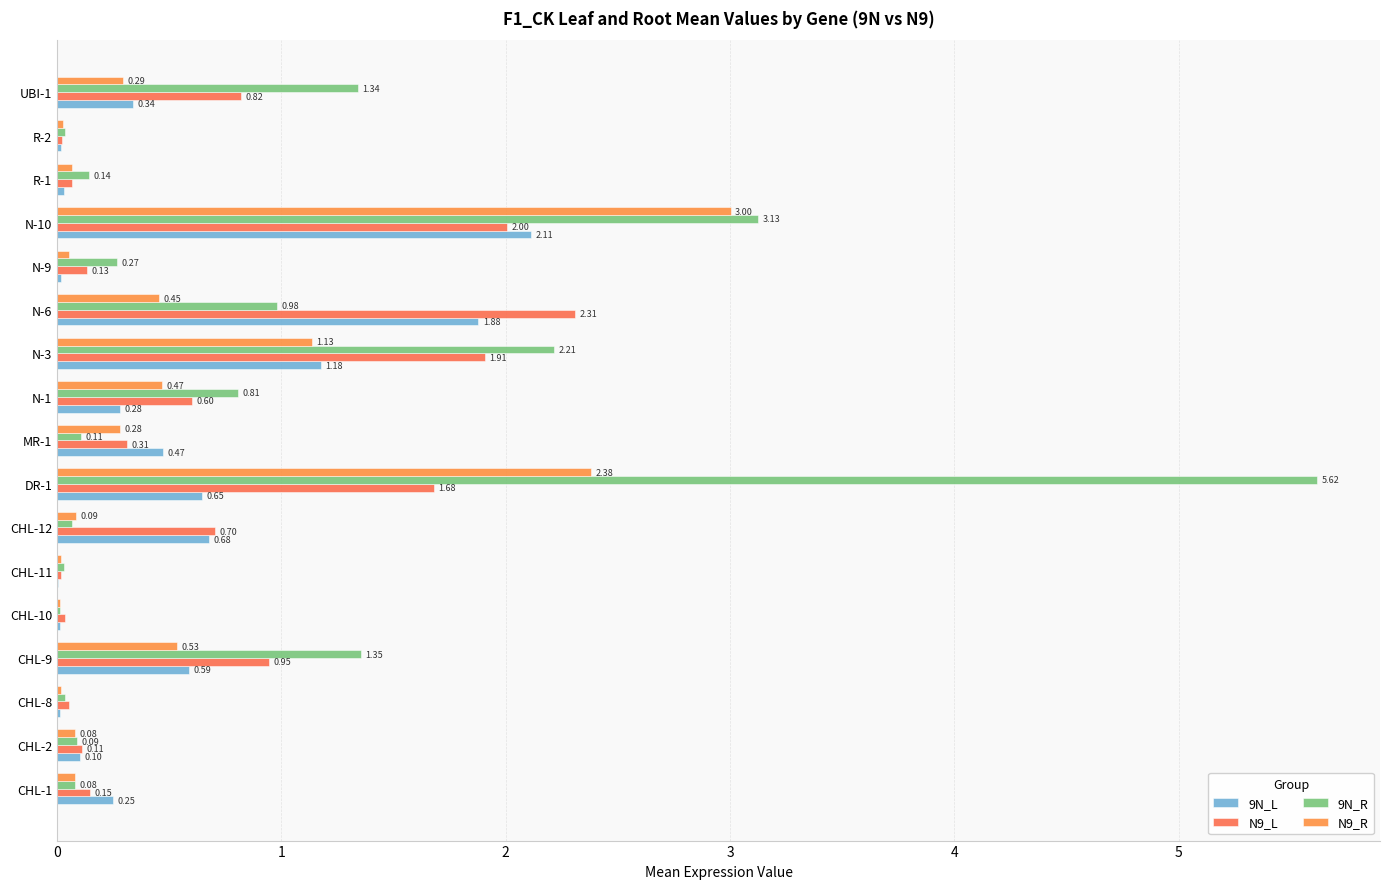

What are all the series names shown in the legend?

9N_L, N9_L, 9N_R, N9_R